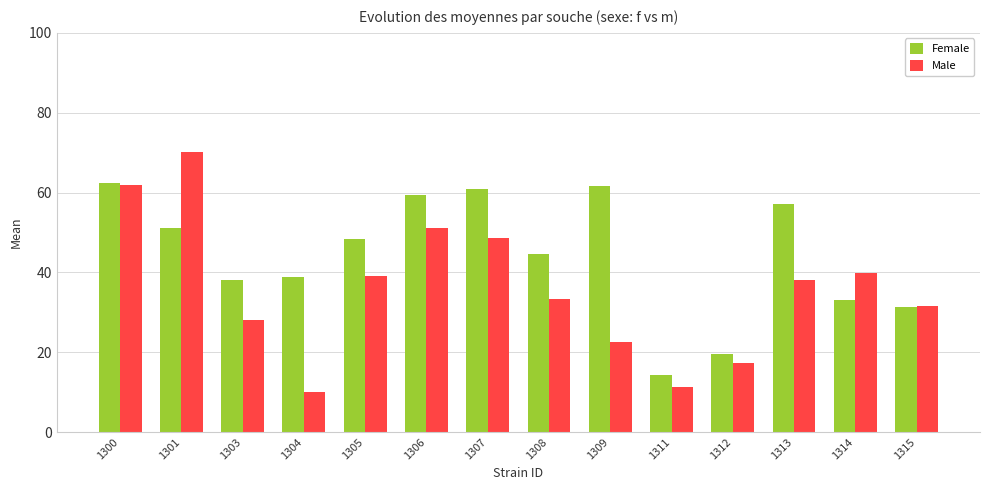

Which series has the largest total across all categories?

Female